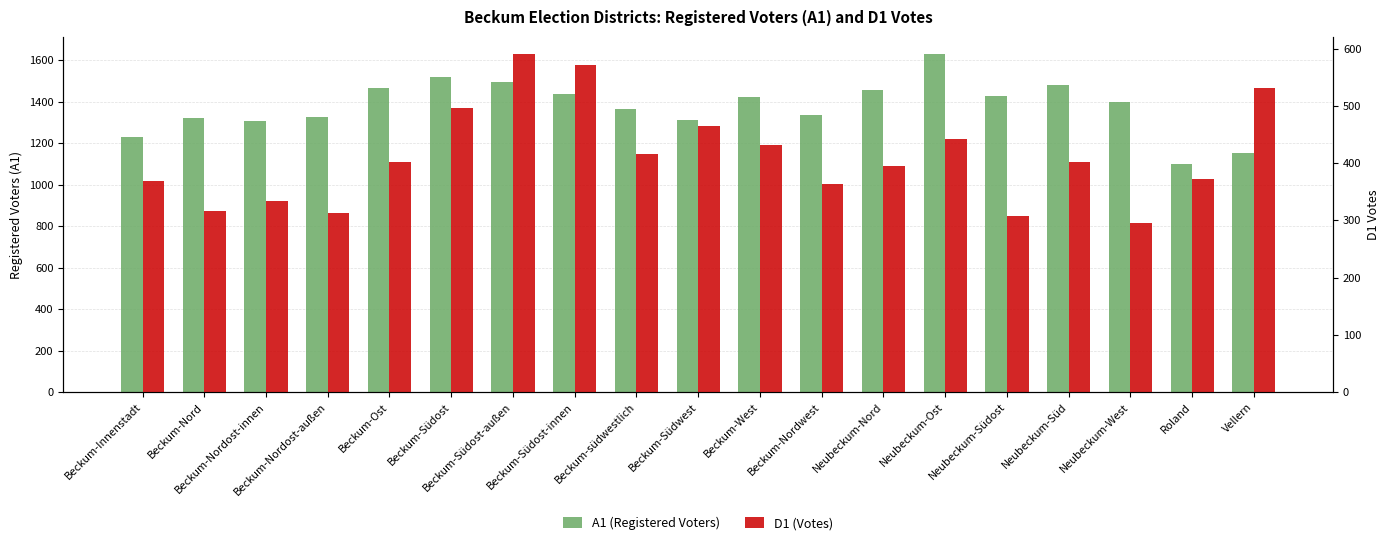

What is the maximum value shown in the chart?

1631